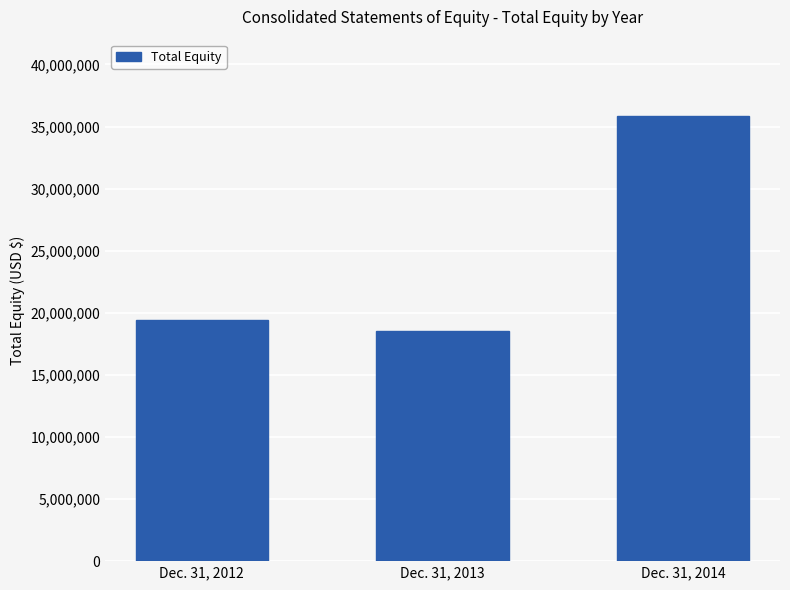

What is the average value?

24586487